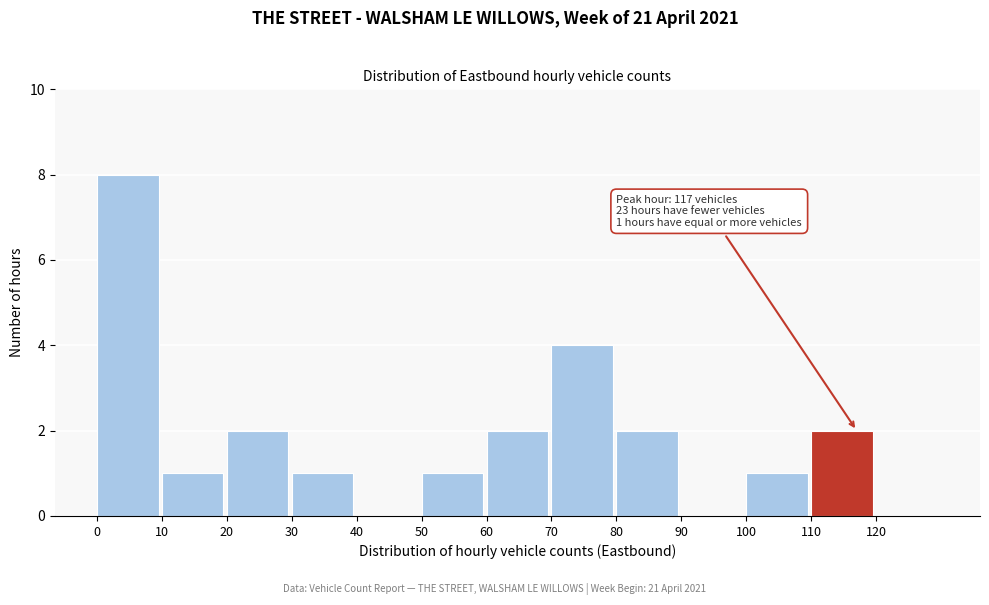

Which range on the x-axis has the tallest bar?

0 to 10